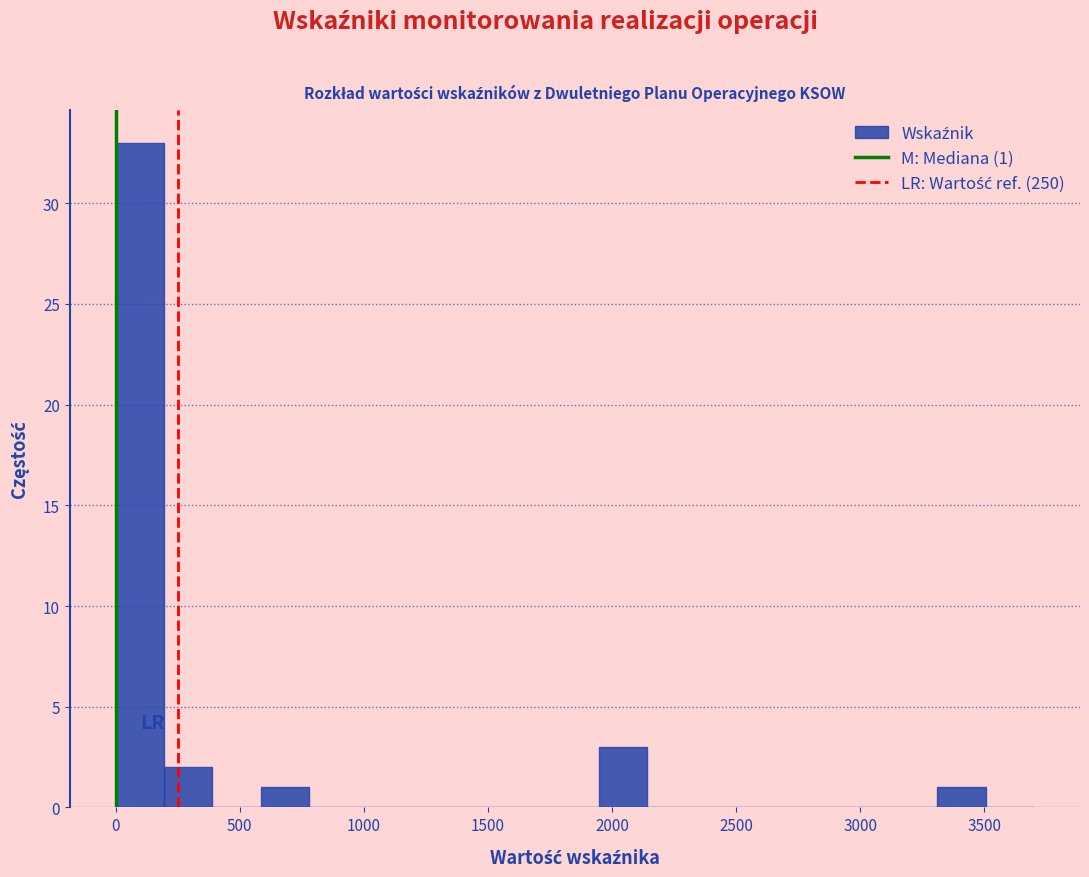

Around what value on the x-axis is the tallest bar? Give the approximate position of its centre, as read against the axis.

100